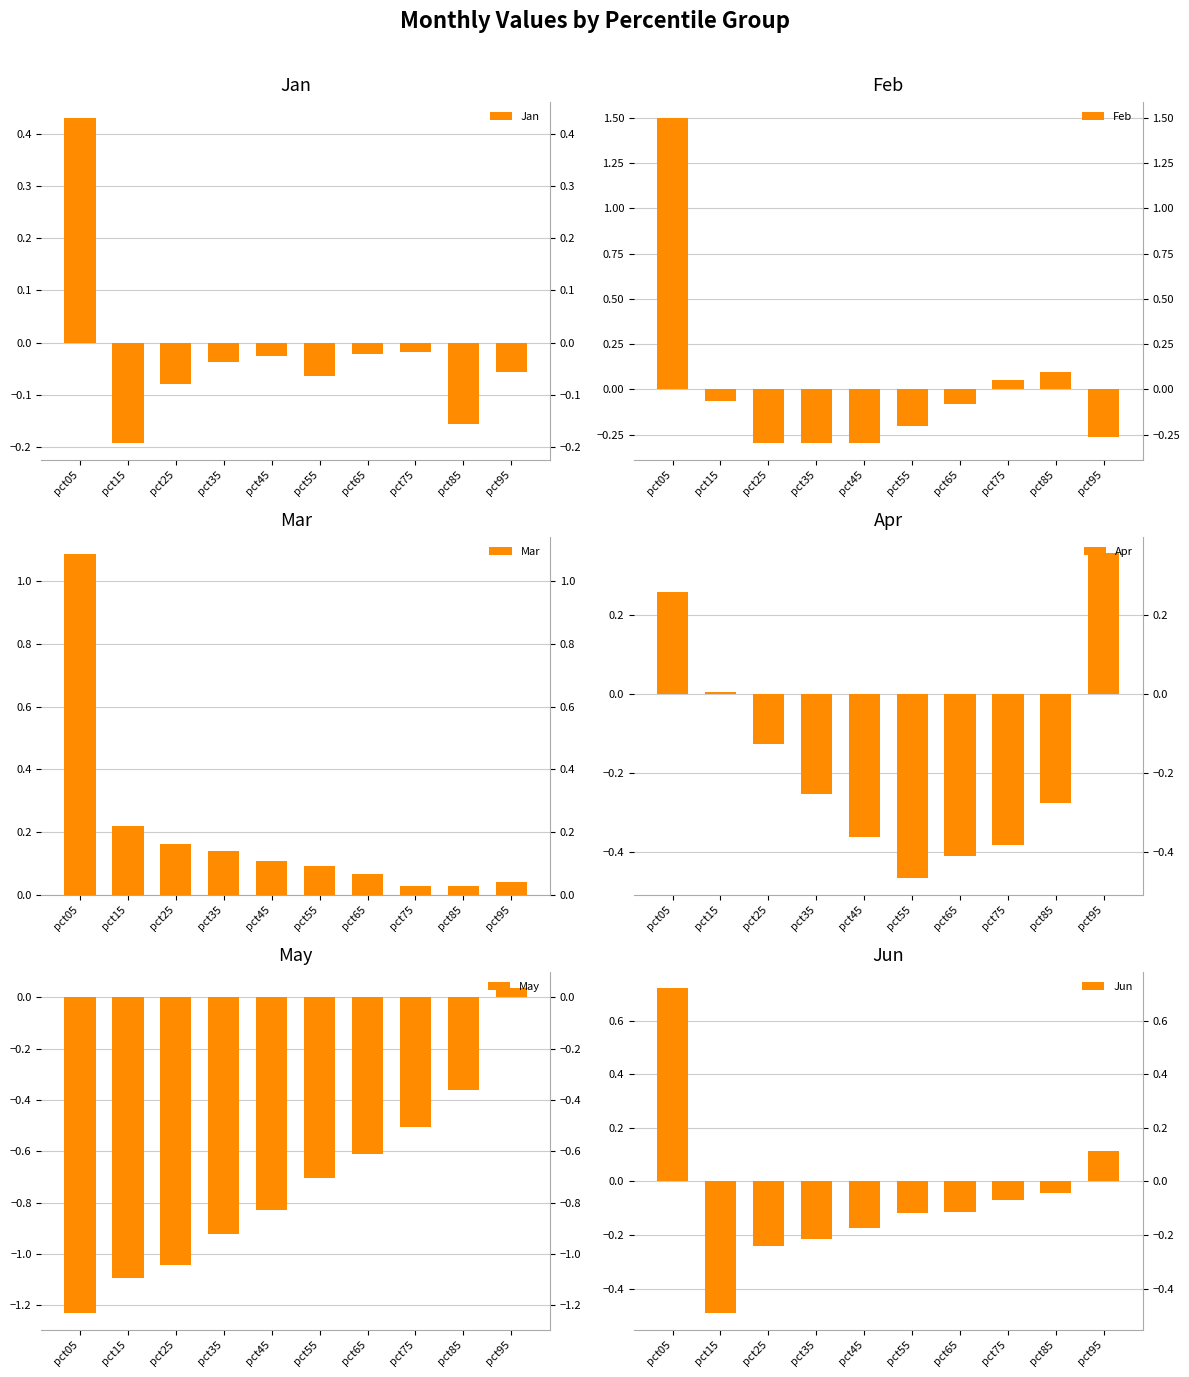

At which category is the sum across all series the highest?

pct05